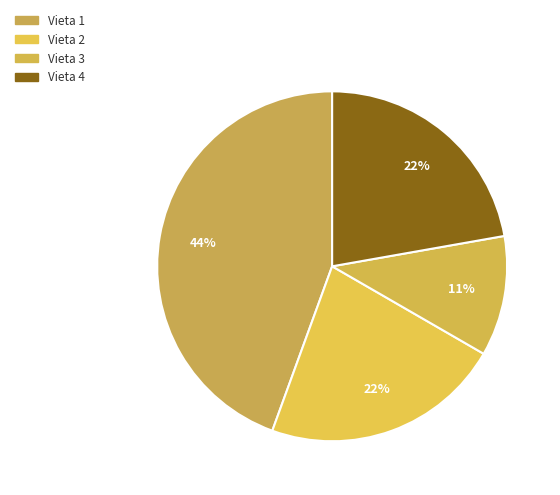

Does any single category account for the majority?

No